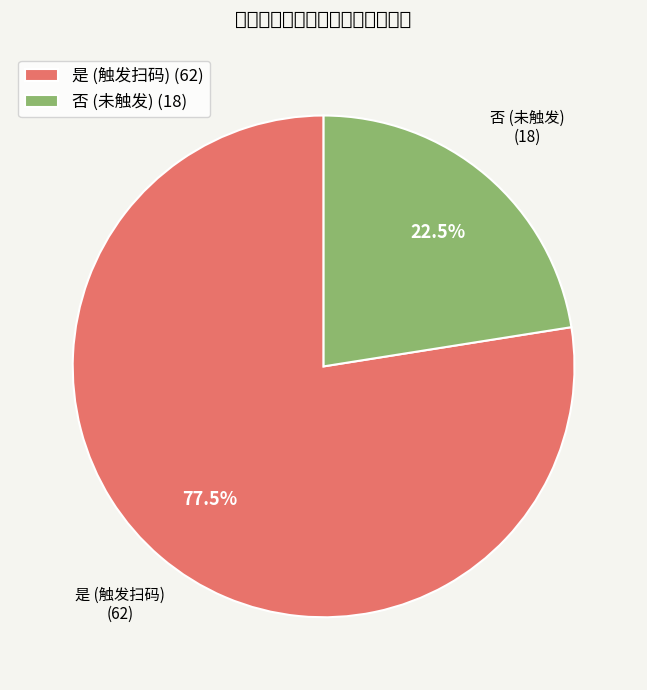

Is it true that 是 is 83% of the pie?

False